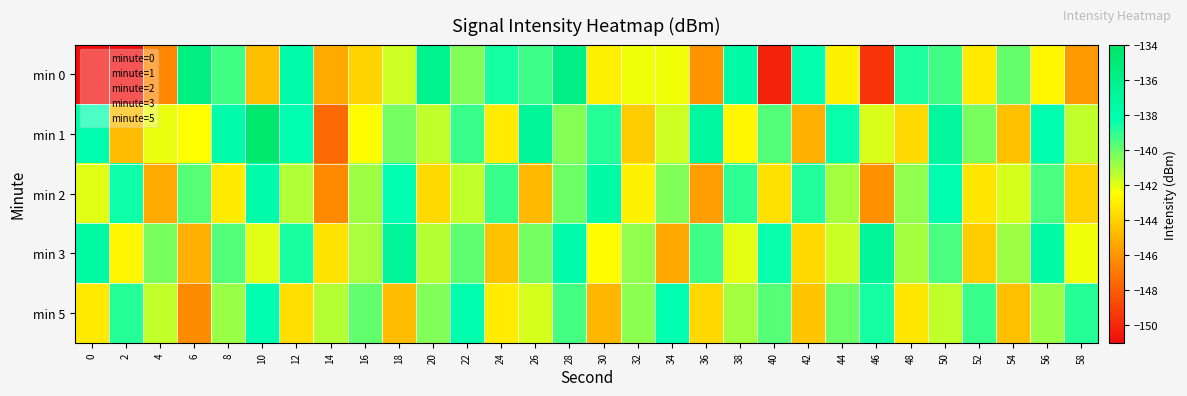

At which category is the sum across all series the highest?

28